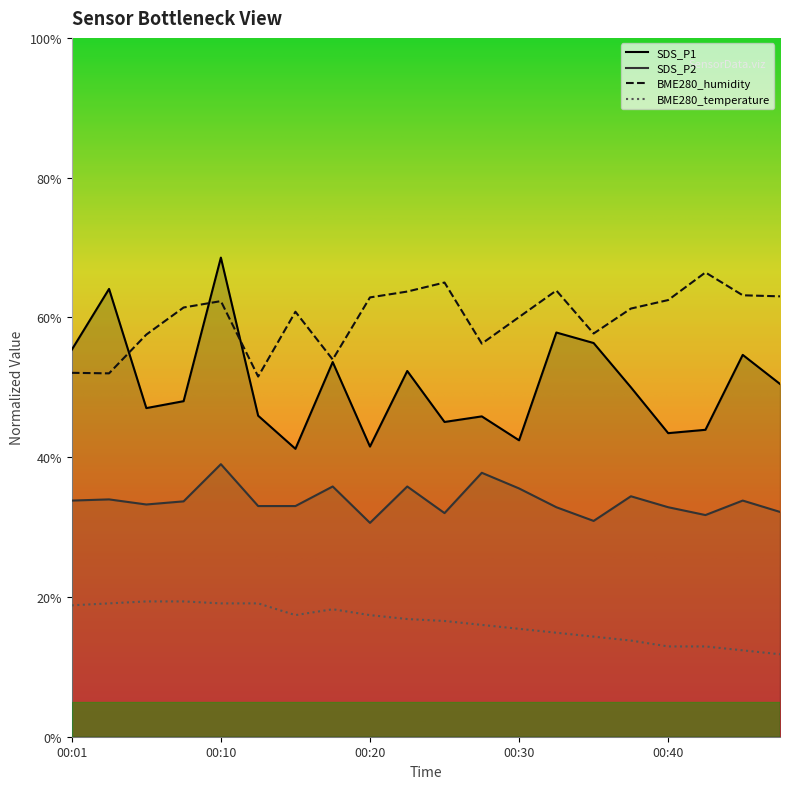

True or false: BME280_humidity and BME280_temperature cross at least once.

False